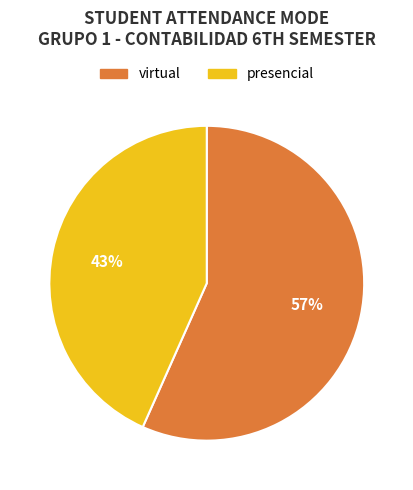

What is the largest slice in the pie chart?

virtual